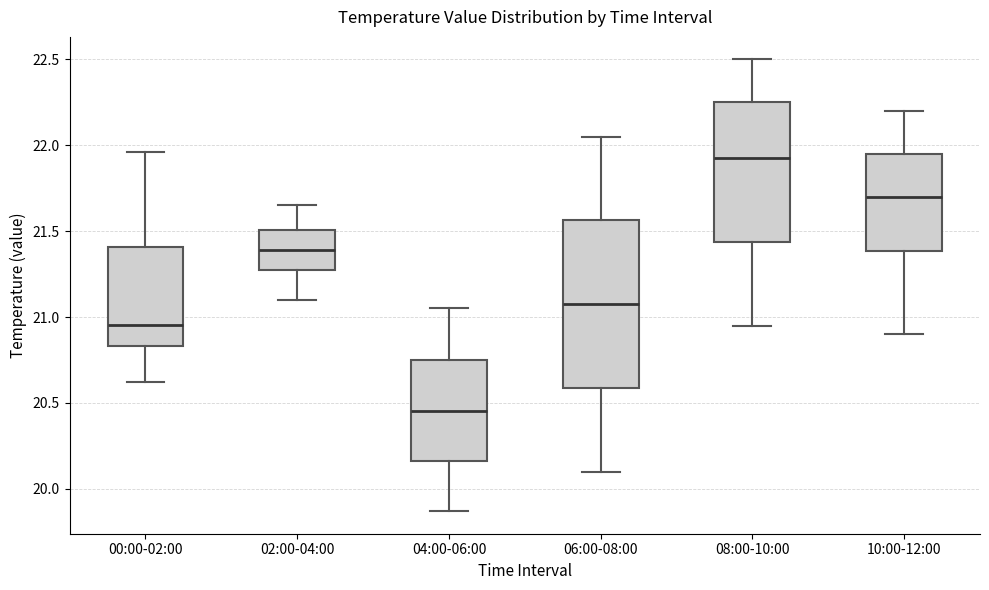

Which box is the tallest, from its lower edge to its upper edge?

06:00-08:00